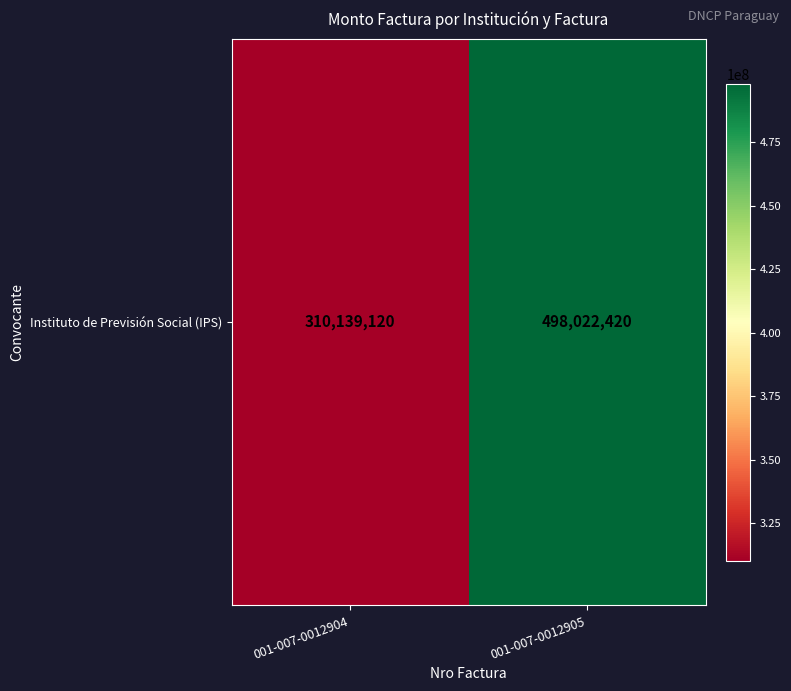

Which has a higher value, 001-007-0012904 or 001-007-0012905?

001-007-0012905